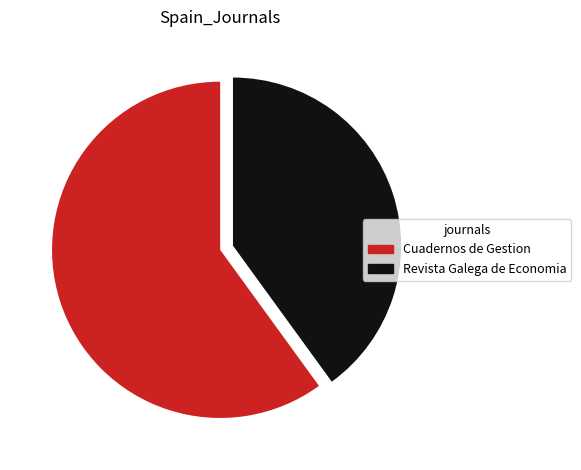

Between Revista Galega de Economia and Cuadernos de Gestion, which is larger?

Cuadernos de Gestion